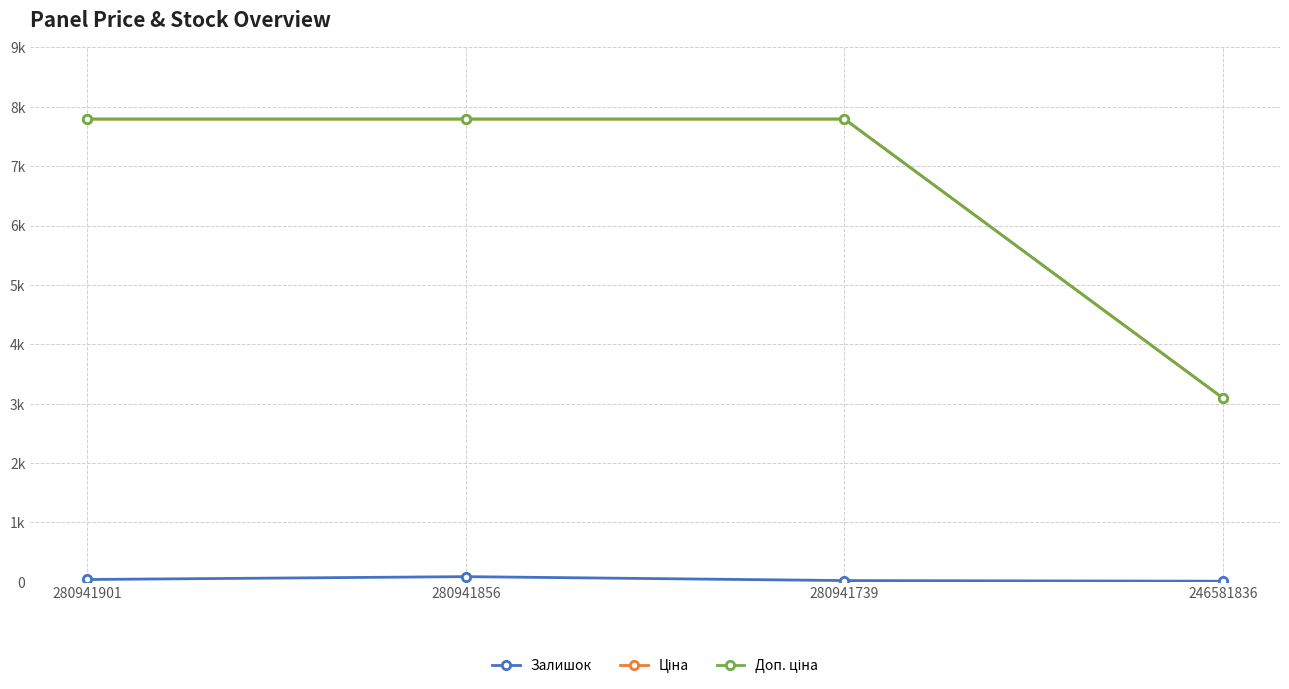

Does the chart have visible grid lines?

Yes